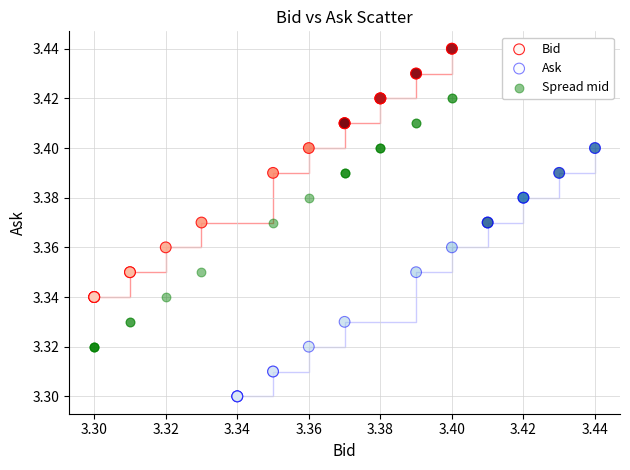

Which series reaches the minimum Y coordinate?

Ask